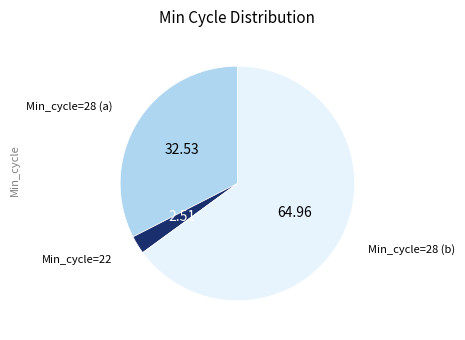

Is there any slice that represents more than half of the pie?

Yes